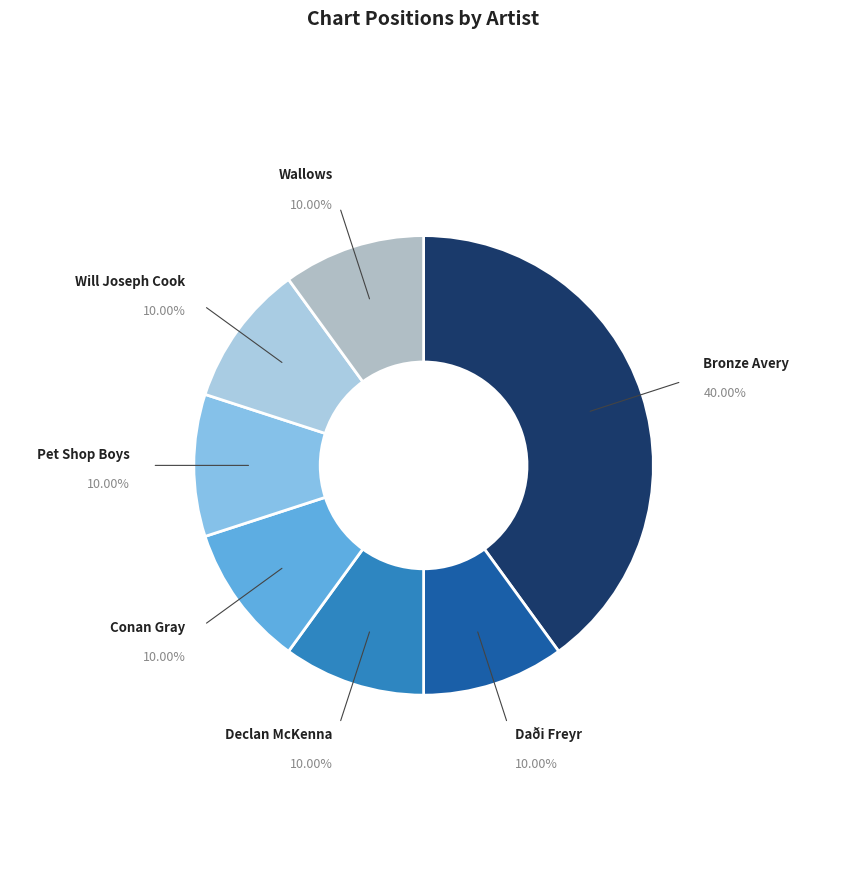

Count the number of slices in the pie.

7